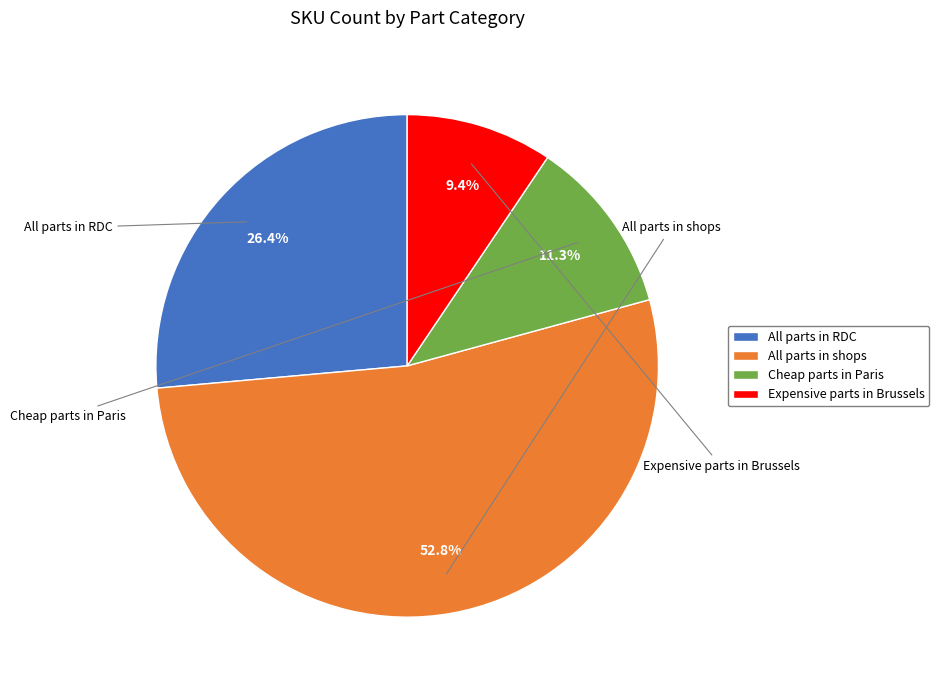

Which slice is the smallest?

Expensive parts in Brussels